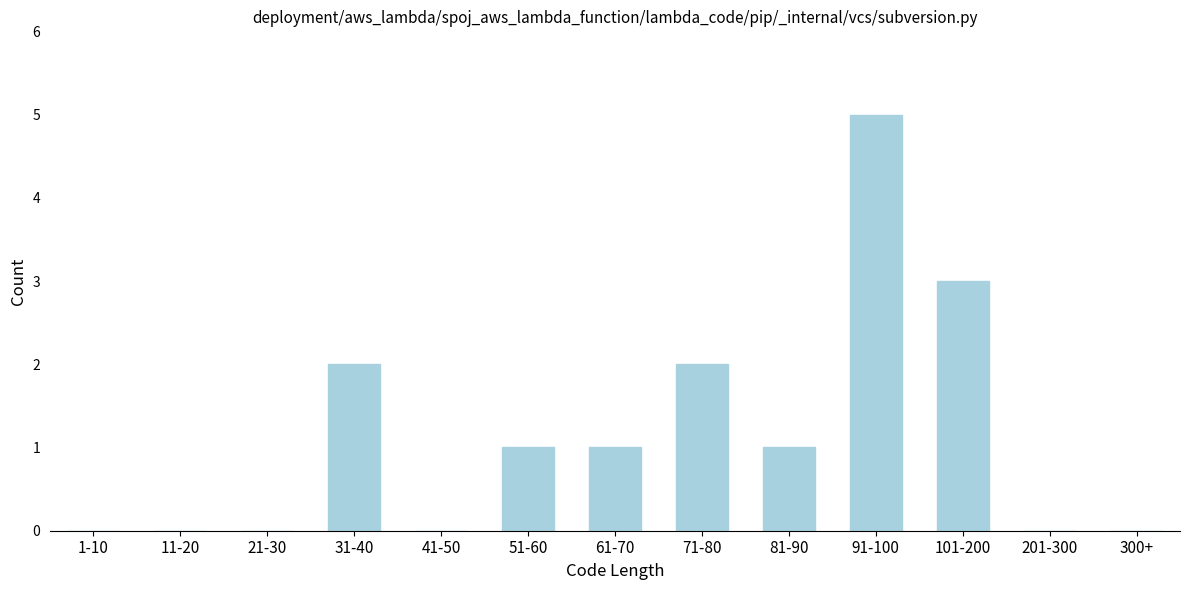

Reading left to right, what are all the values shown in this chart?

1-10=0	11-20=0	21-30=0	31-40=2	41-50=0	51-60=1	61-70=1	71-80=2	81-90=1	91-100=5	101-200=3	201-300=0	300+=0